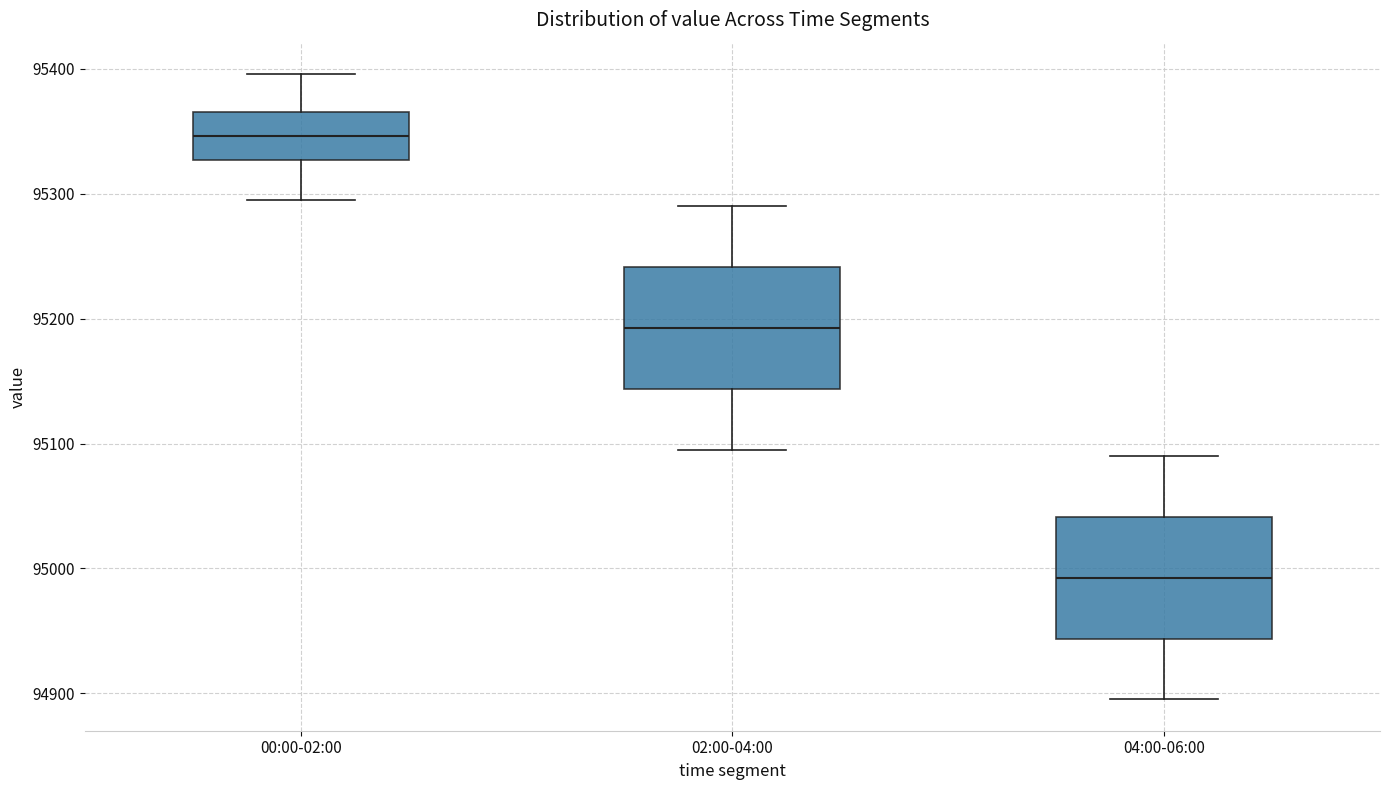

Where does the median line of the box for 02:00-04:00 sit on the y-axis? The values are not printed on the chart, so give them approximately, as read against the axis.

95190